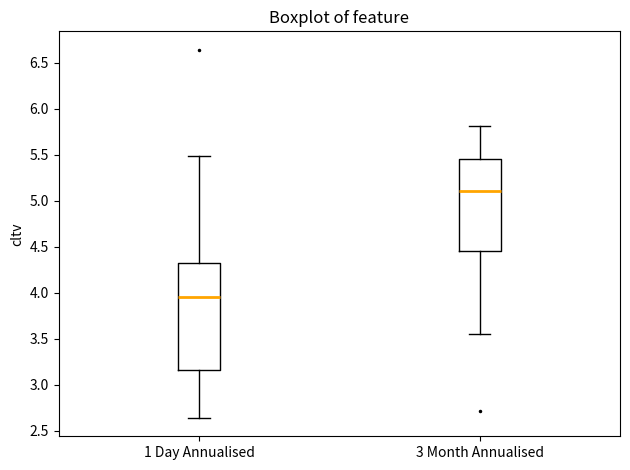

Reading left to right, transcribe this box plot: for each box, give where its median line is, the range the box spans, and where its two whiskers end, as read against the y-axis. The values are not printed on the chart, so give them approximately, as read against the axis.

1 Day Annualised: median 3.95, box 3.15 to 4.30, whiskers 2.65 to 5.50
3 Month Annualised: median 5.10, box 4.45 to 5.45, whiskers 3.55 to 5.80